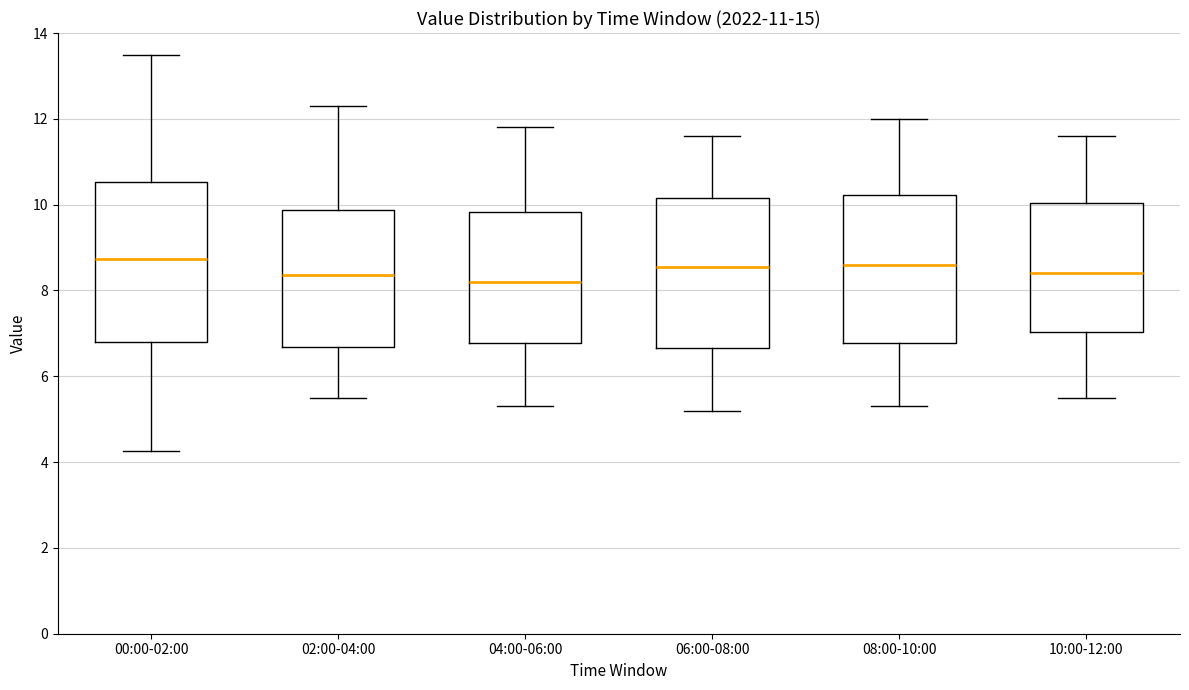

Reading left to right, read every box against the y-axis: the position of its median line, the range the box covers, and the ends of its whiskers. The values are not printed on the chart, so give them approximately, as read against the axis.

00:00-02:00: median 8.8, box 6.8 to 10.6, whiskers 4.2 to 13.4
02:00-04:00: median 8.4, box 6.6 to 9.8, whiskers 5.6 to 12.4
04:00-06:00: median 8.2, box 6.8 to 9.8, whiskers 5.4 to 11.8
06:00-08:00: median 8.6, box 6.6 to 10.2, whiskers 5.2 to 11.6
08:00-10:00: median 8.6, box 6.8 to 10.2, whiskers 5.4 to 12.0
10:00-12:00: median 8.4, box 7.0 to 10.0, whiskers 5.6 to 11.6